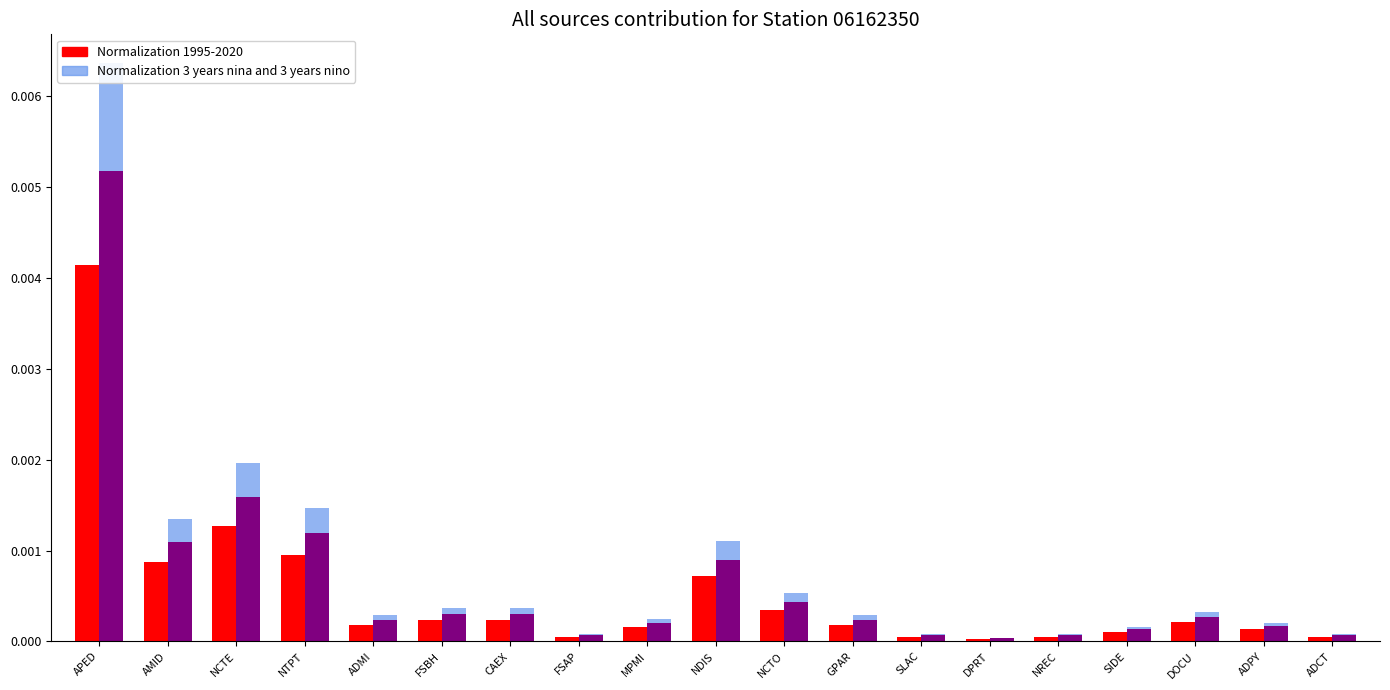

At how many categories does at least one series exceed 0?

19